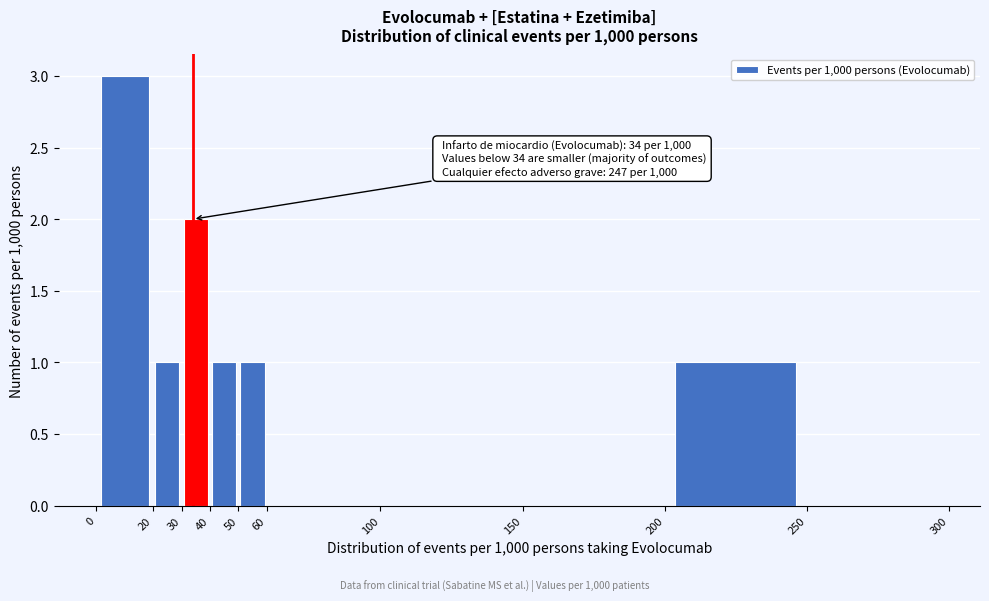

Which range on the x-axis has the tallest bar?

0 to 20